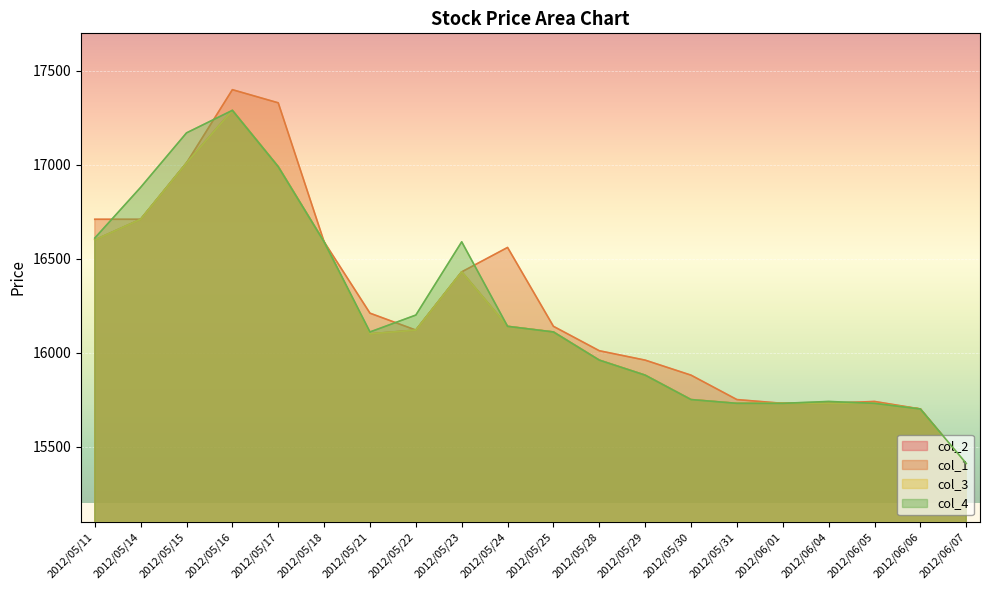

True or false: col_2 and col_4 intersect in this chart.

False